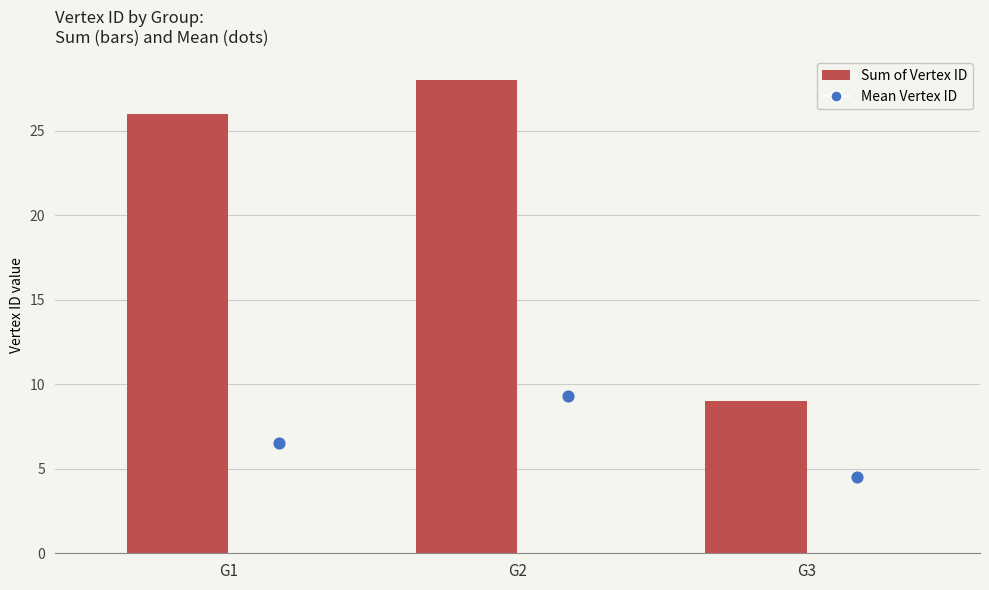

Is the value of Sum of Vertex ID at G2 greater than the value of Mean Vertex ID at G1?

Yes